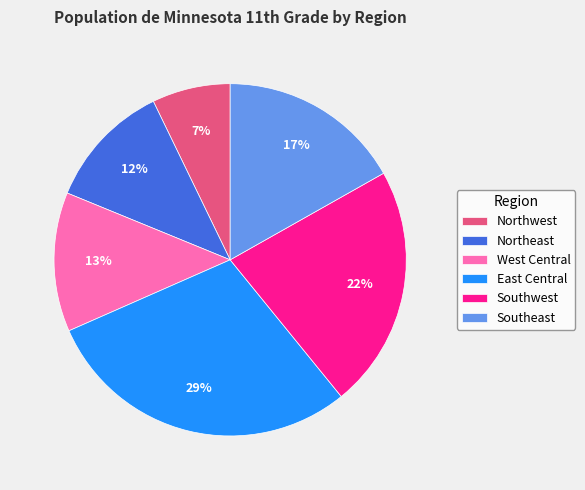

What is the ratio of the value at West Central to the value at East Central?

0.4